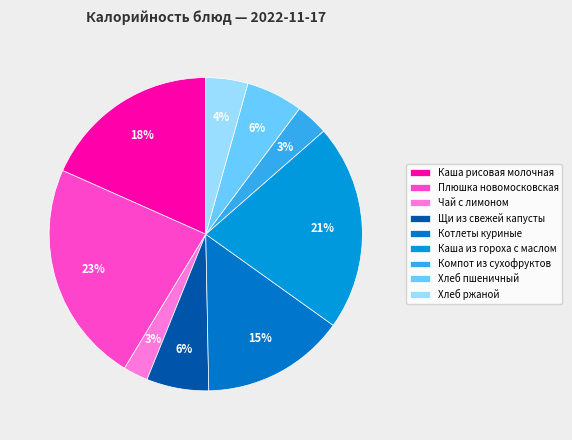

Which category has the biggest portion of the pie?

Плюшка новомосковская